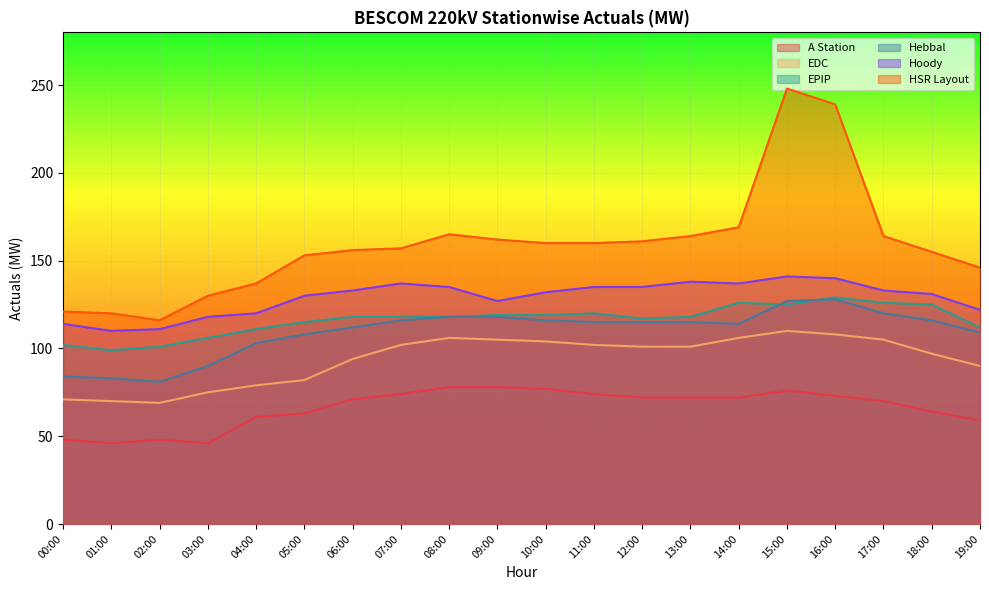

What is the label of the 19th point from the right?

01:00